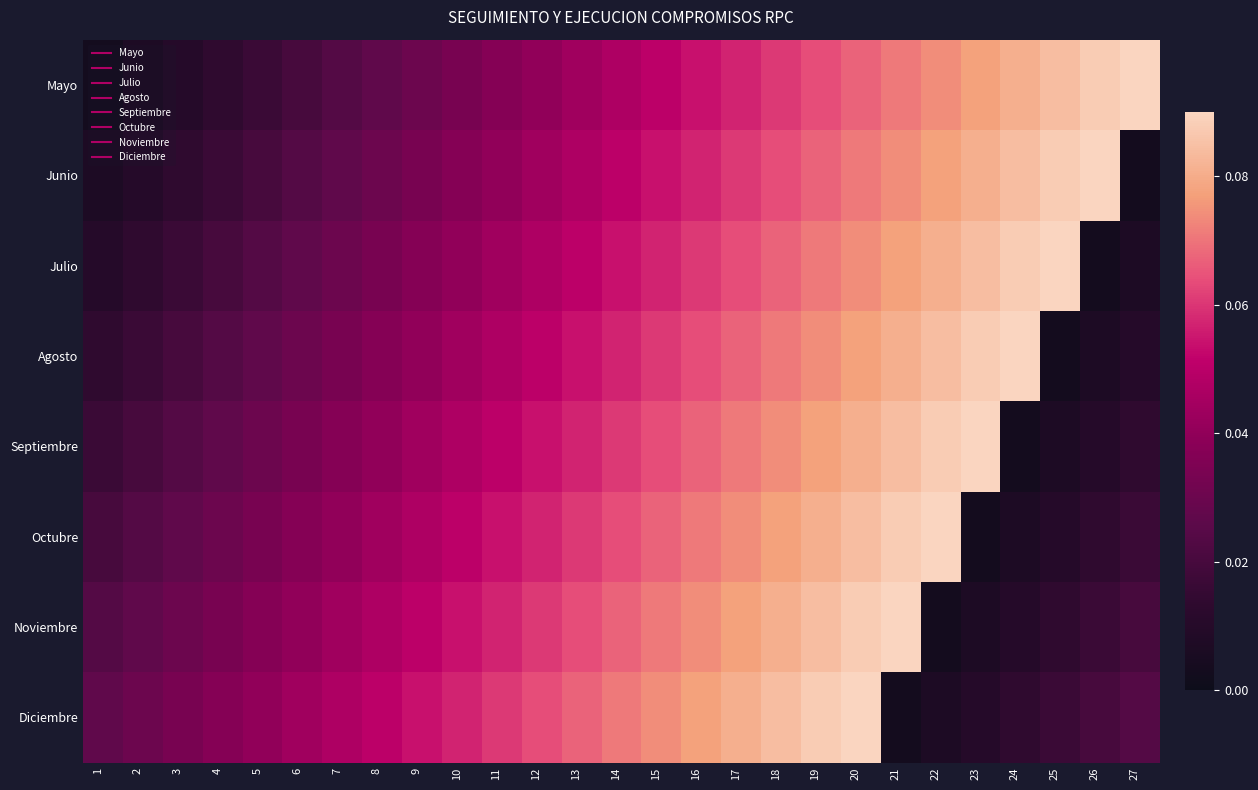

At which category is the sum across all series the highest?

20